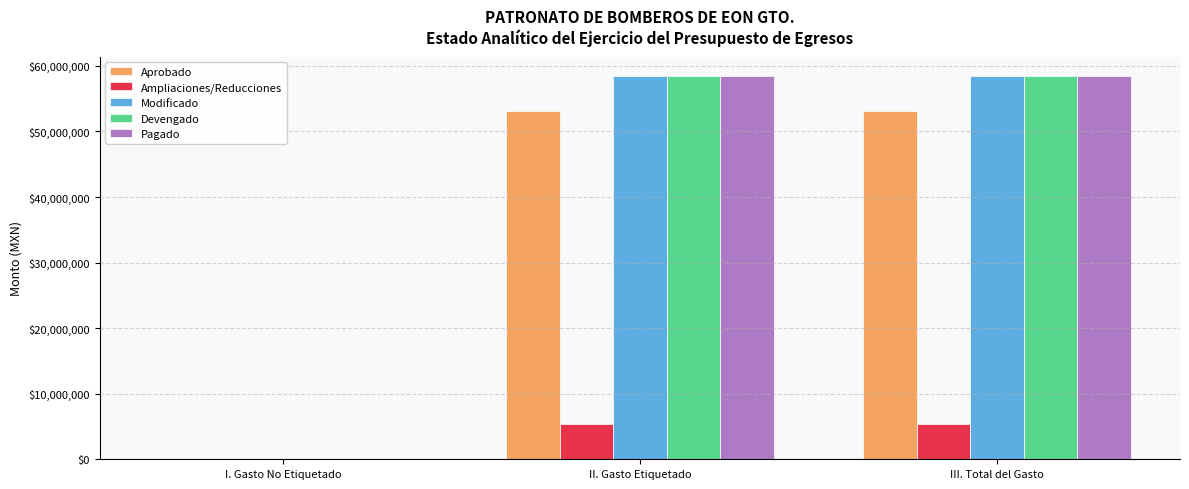

What is the sum of the Pagado values at III. Total del Gasto and I. Gasto No Etiquetado?

58498463.0